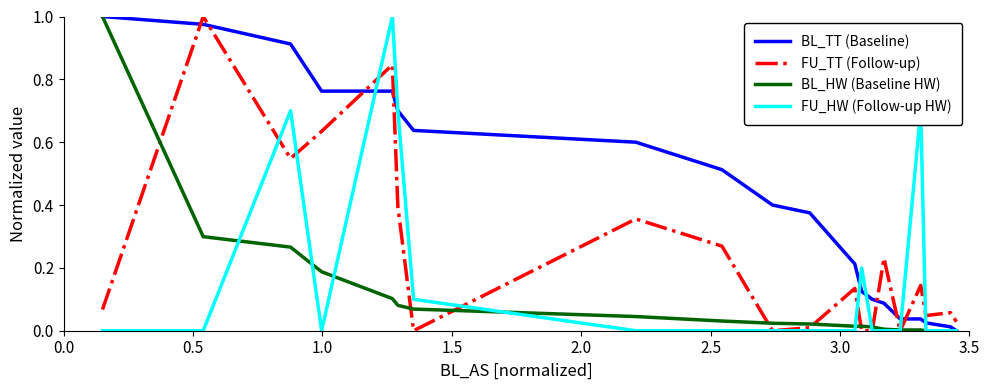

Which series ends up on top after the final intersection of BL_TT (Baseline) and FU_TT (Follow-up)?

FU_TT (Follow-up)